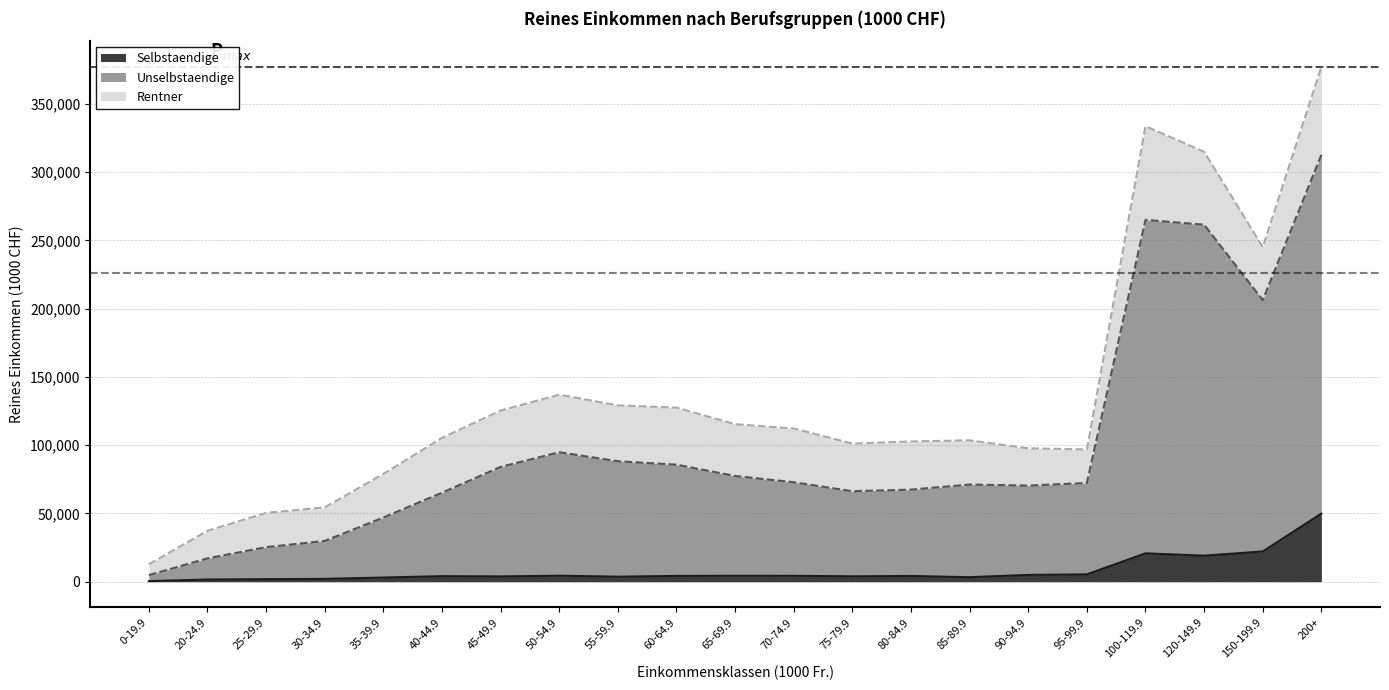

How many interior local valleys does the Unselbstaendige series have?

3